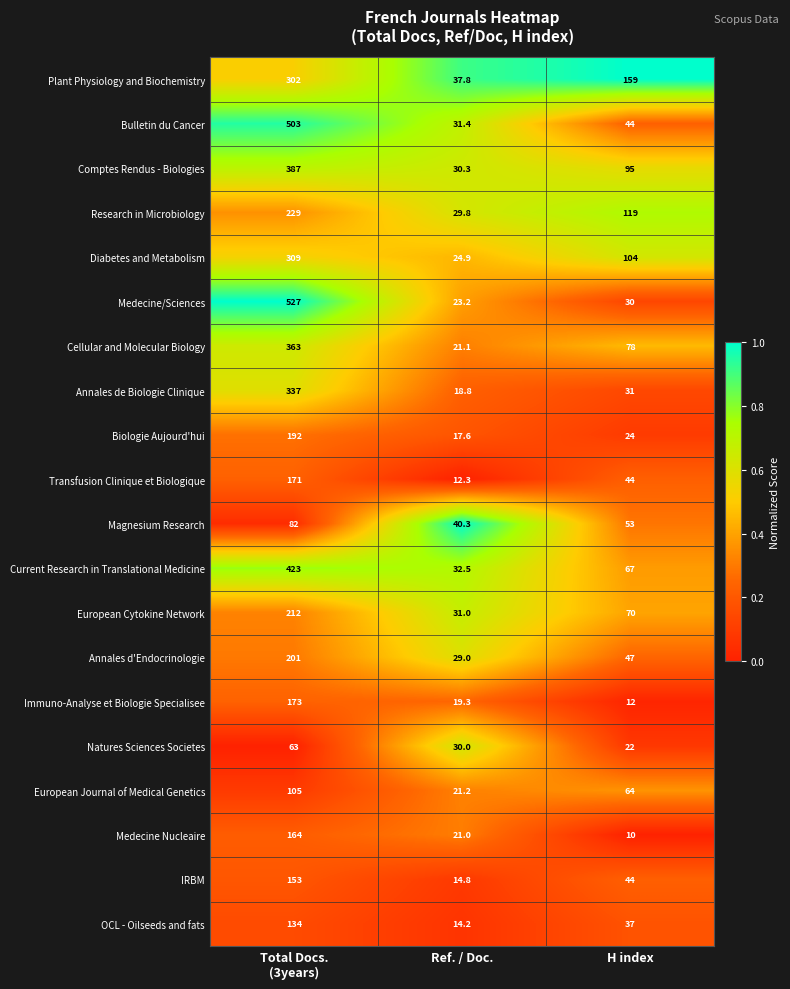

The value of Medecine/Sciences at Ref. / Doc. is 5.5. True or false?

False